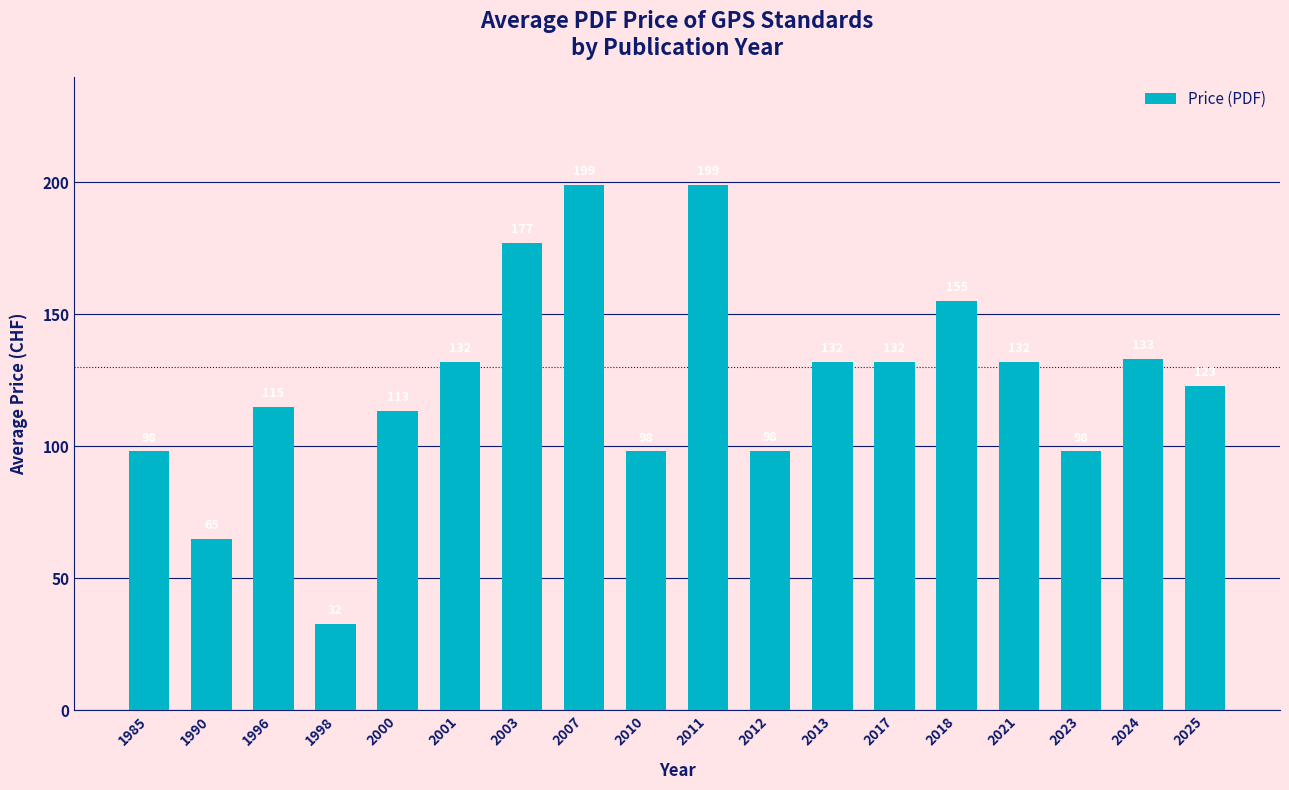

The chart shows a value of 132.0 at 2017. True or false?

True